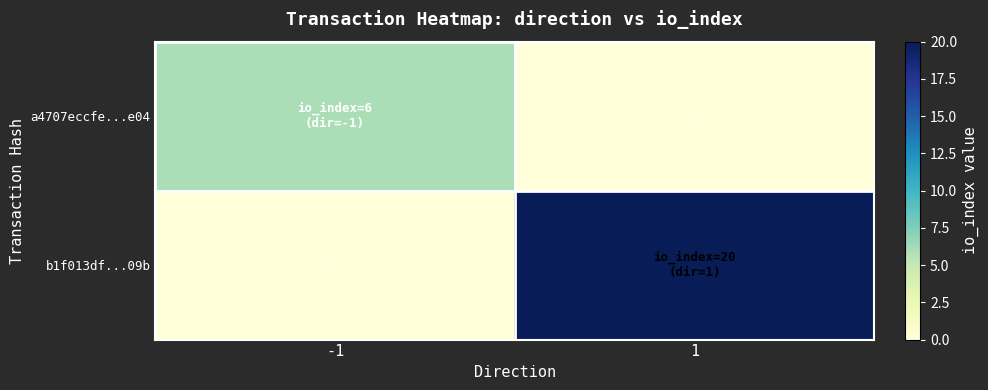

How many distinct data groups are displayed?

2